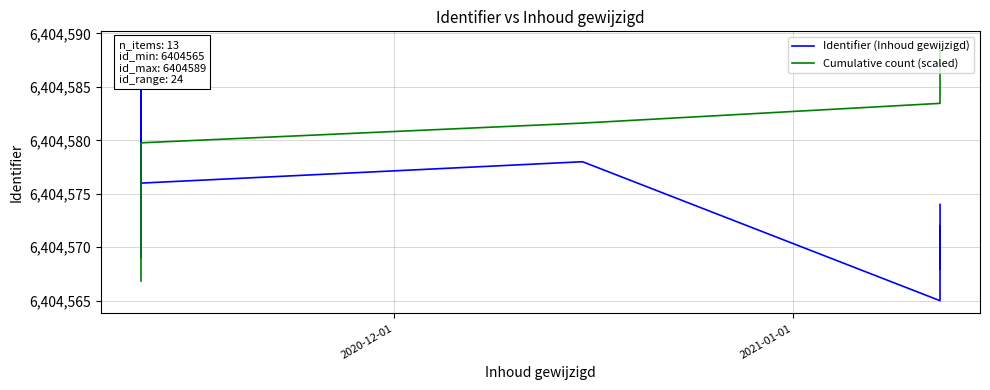

The value of Cumulative count (scaled) at 3 is 1764537.5. True or false?

False